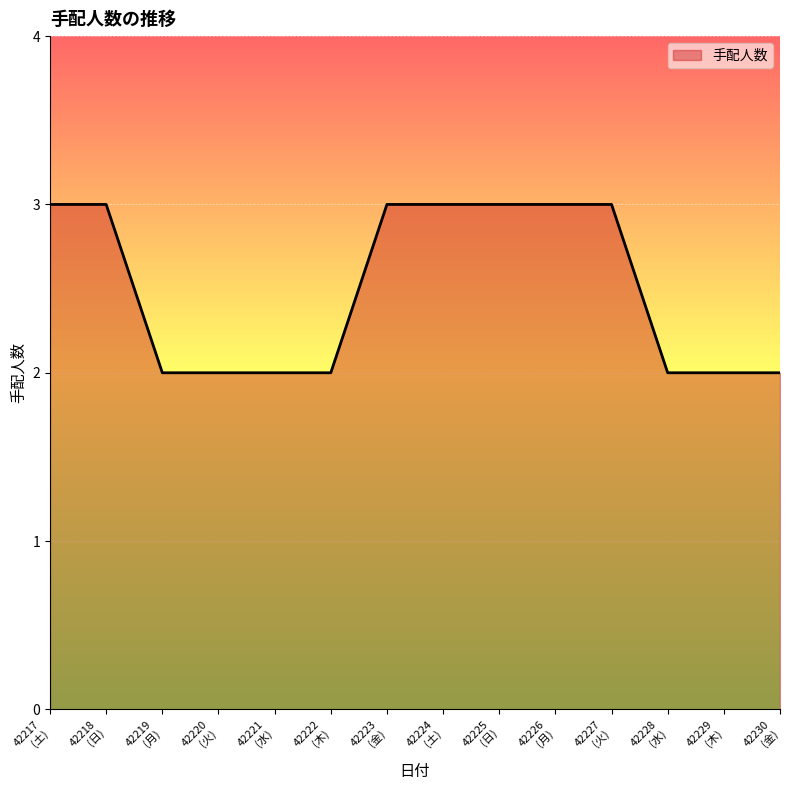

Does the chart have visible grid lines?

Yes